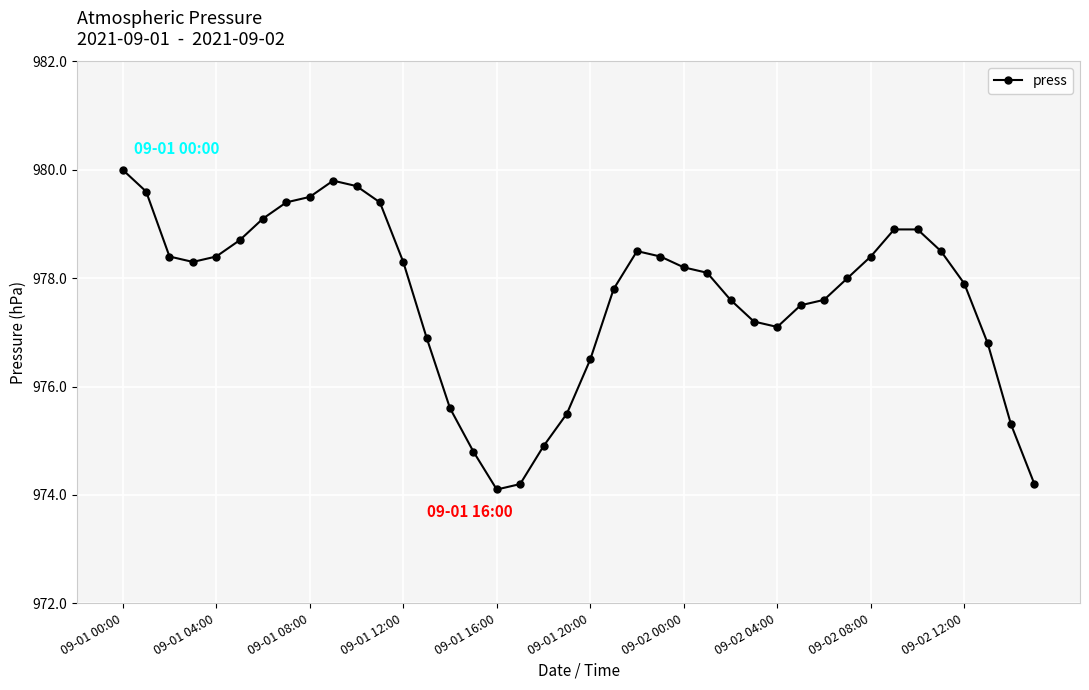

How many points are lower than both their immediate neighbors (excluding endpoints)?

3